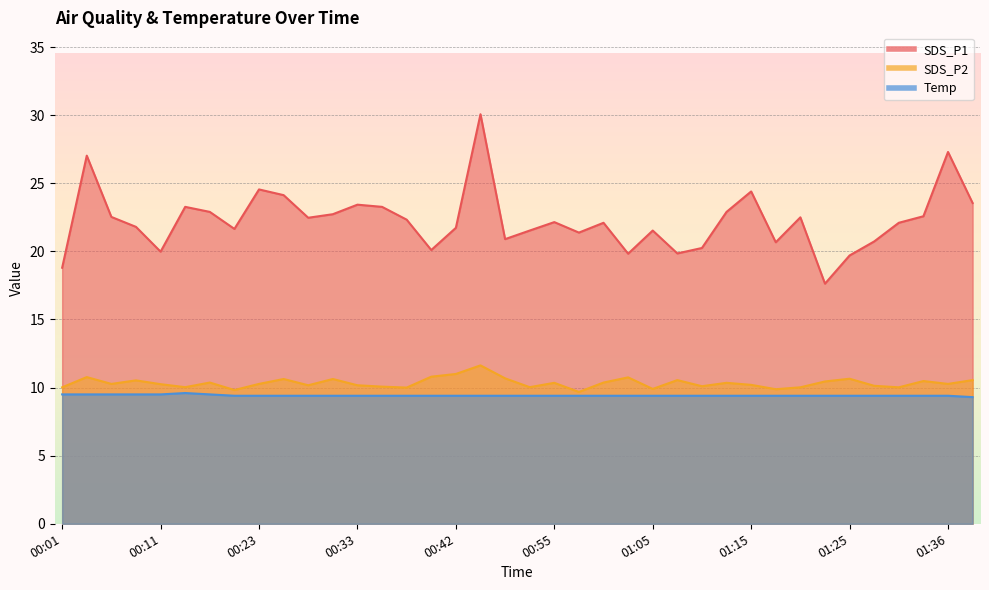

Is the value of SDS_P2 at 00:25 greater than the value of Temp at 00:33?

Yes